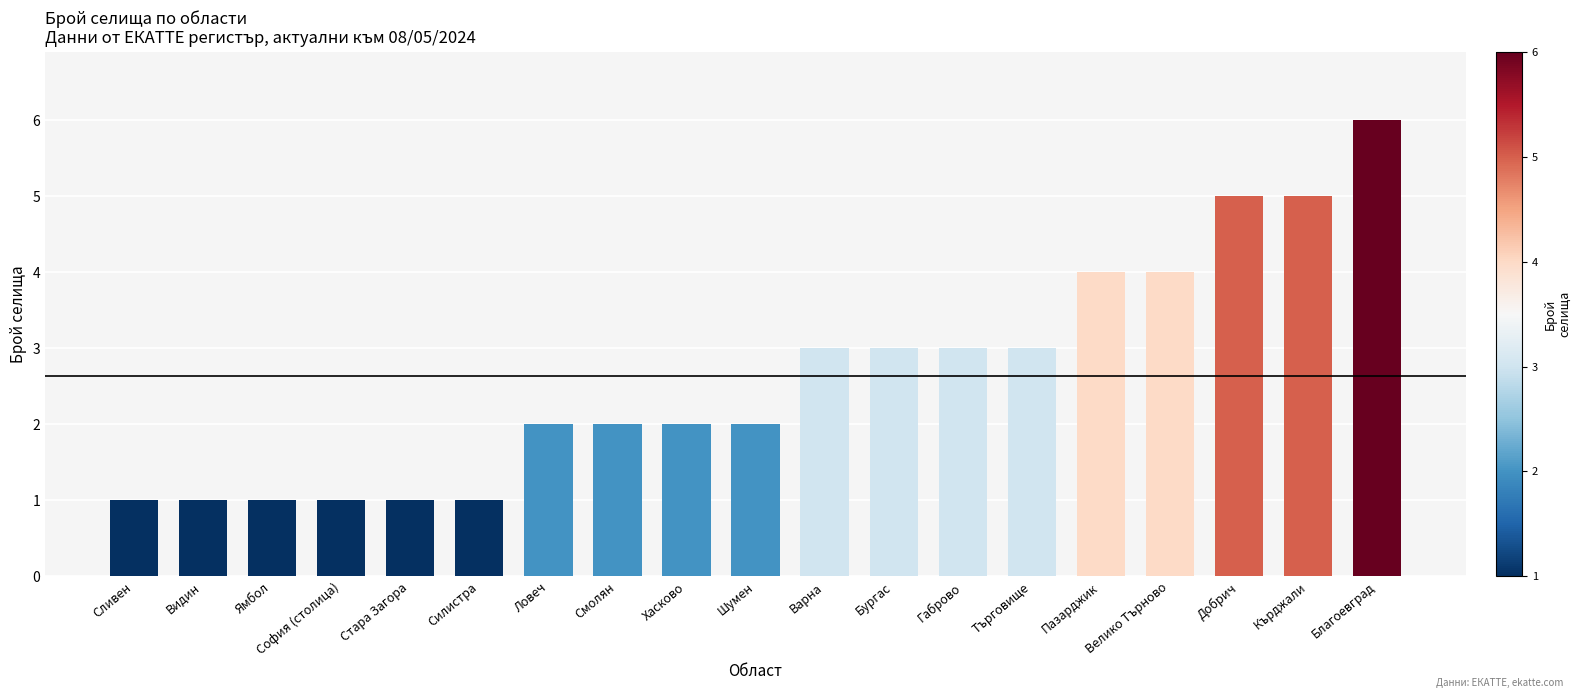

The value at Видин is 1. True or false?

True